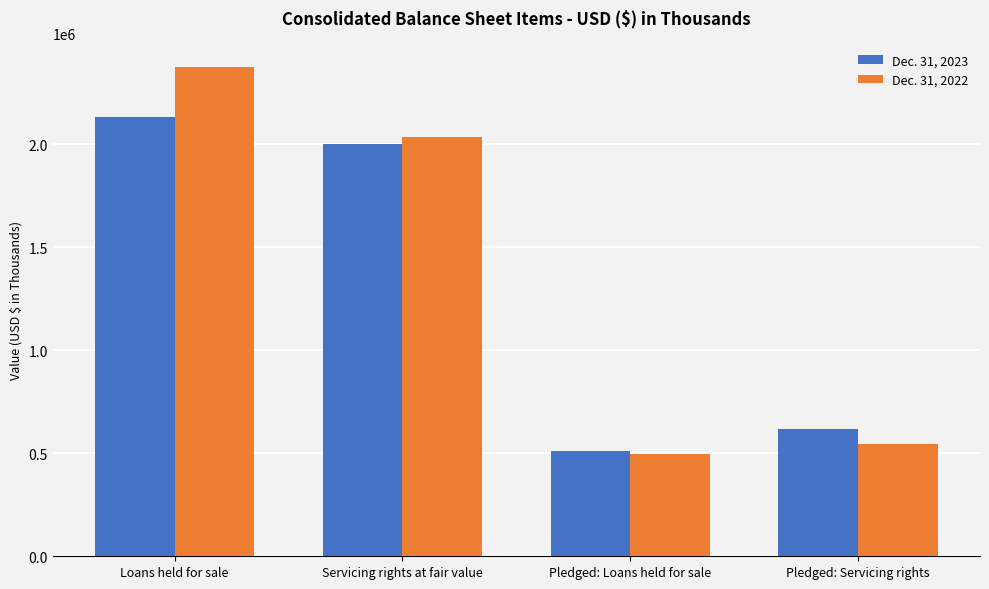

Is it true that Dec. 31, 2023 equals 2132880 at Loans held for sale?

True